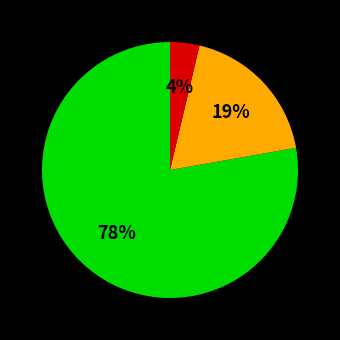

Does any single category account for the majority?

Yes